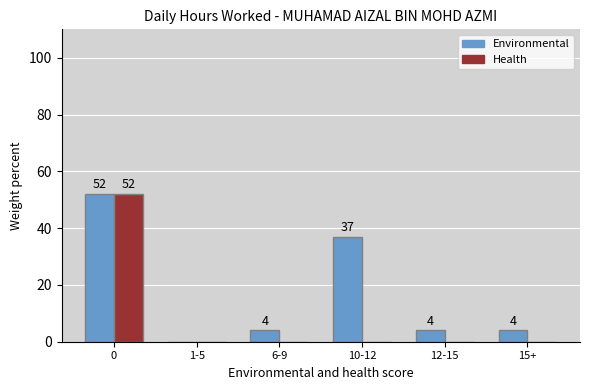

Reading left to right, list all the values displayed in this chart.

Environmental: 52	0	4	37	4	4
Health: 52	0	0	0	0	0